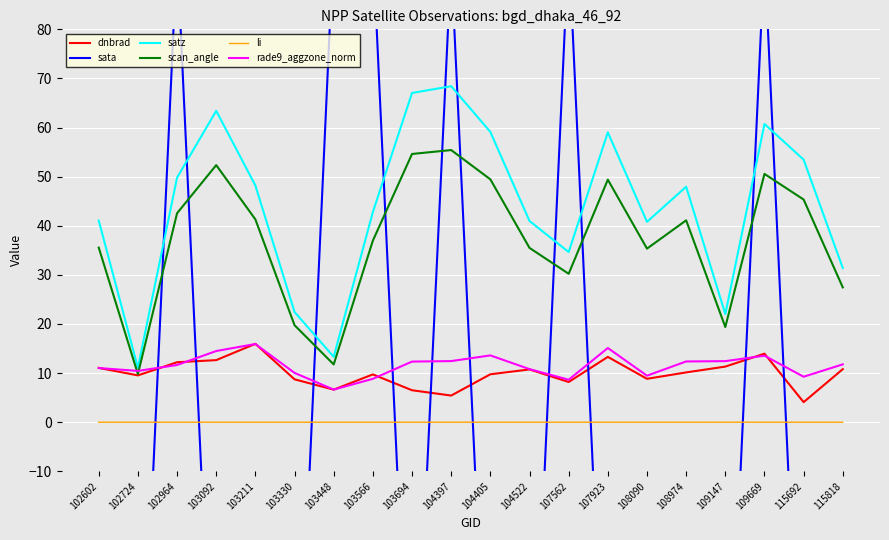

Which category has the highest value in the li series?

107562